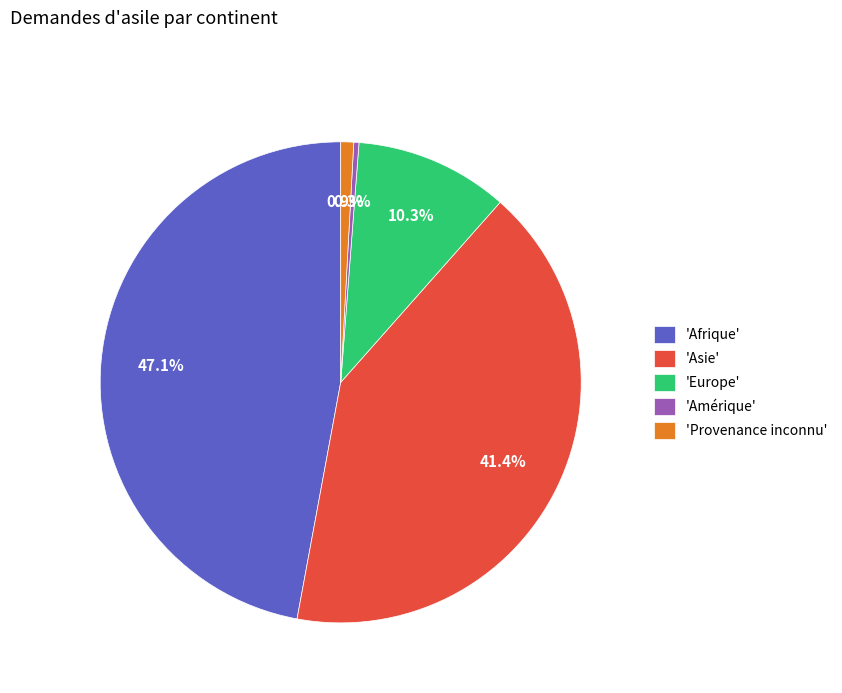

Which has a higher value, 'Asie' or 'Afrique'?

'Afrique'